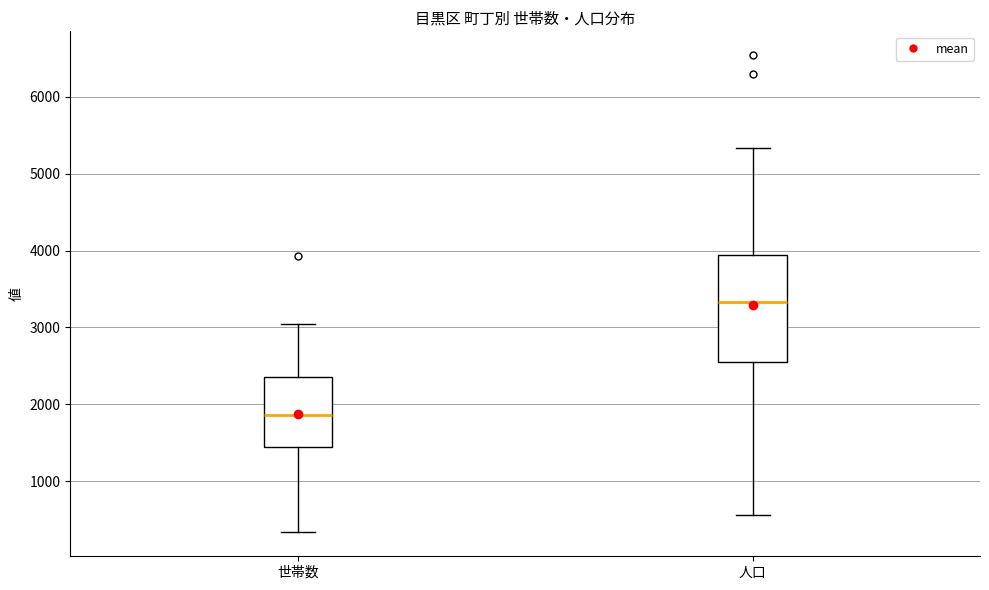

Reading left to right, read every box against the y-axis: the position of its median line, the range the box covers, and the ends of its whiskers. The values are not printed on the chart, so give them approximately, as read against the axis.

世帯数: median 1900, box 1500 to 2400, whiskers 300 to 3100
人口: median 3300, box 2500 to 3900, whiskers 600 to 5300